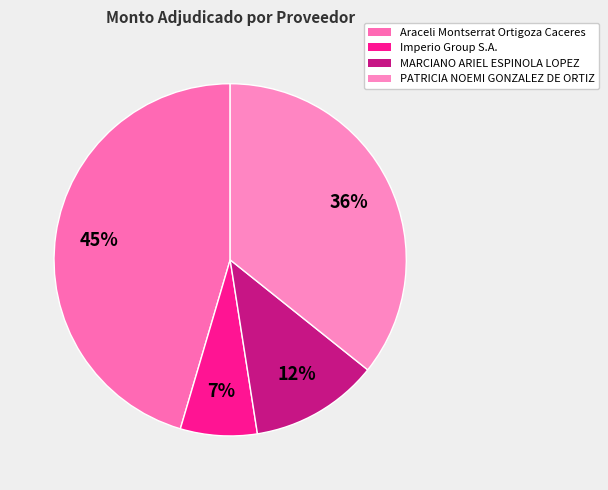

How many slices are in this pie chart?

4